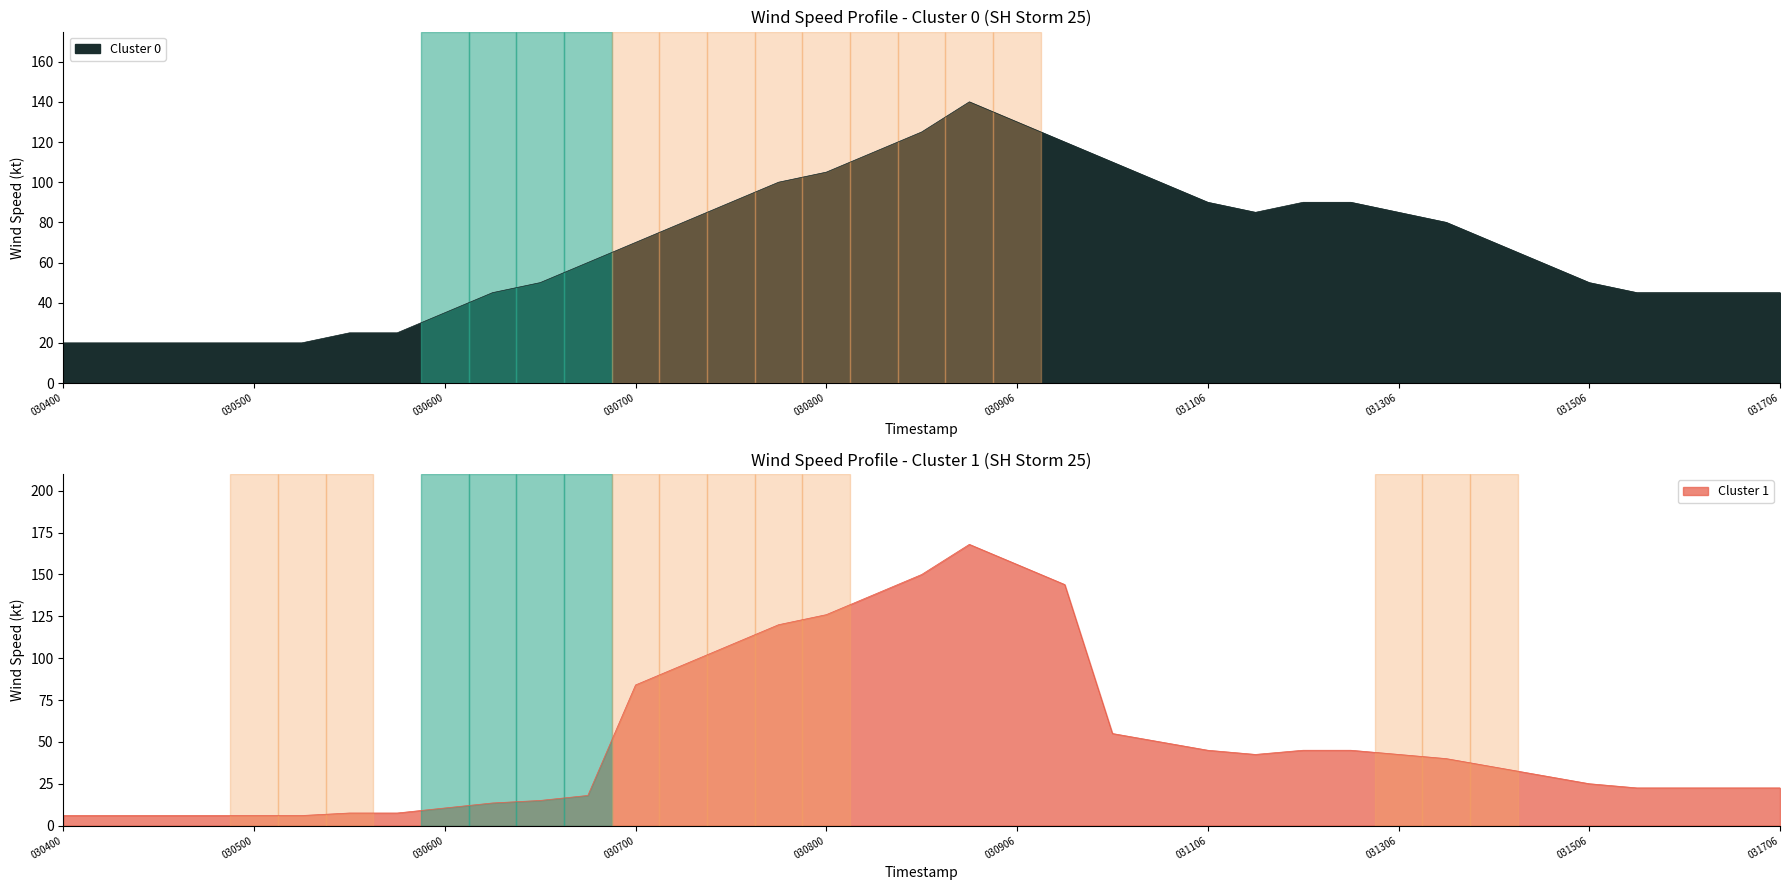

What is the minimum value for Cluster 0?

20